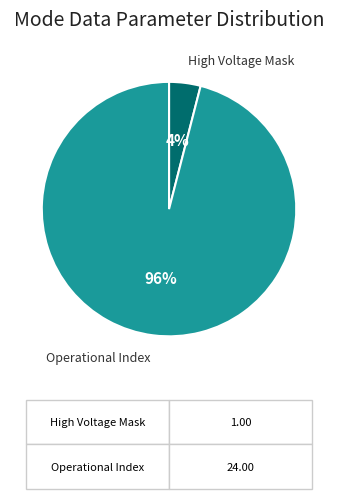

Which category has the biggest portion of the pie?

Operational Index